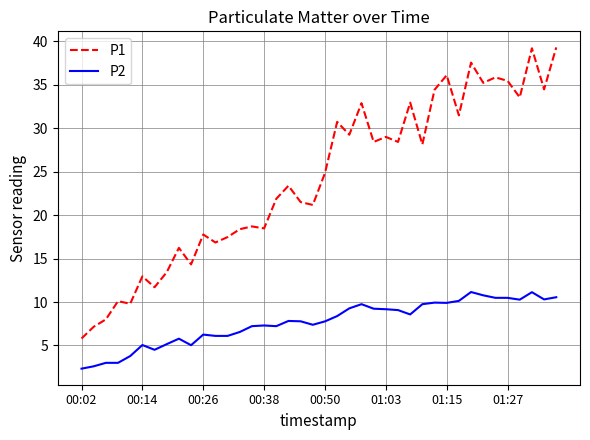

Which series has the largest range (max minus min)?

P1